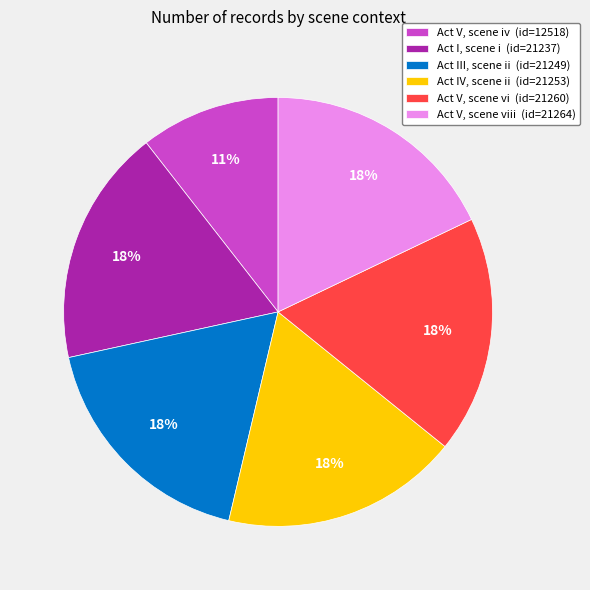

Is there a majority slice in this chart?

No